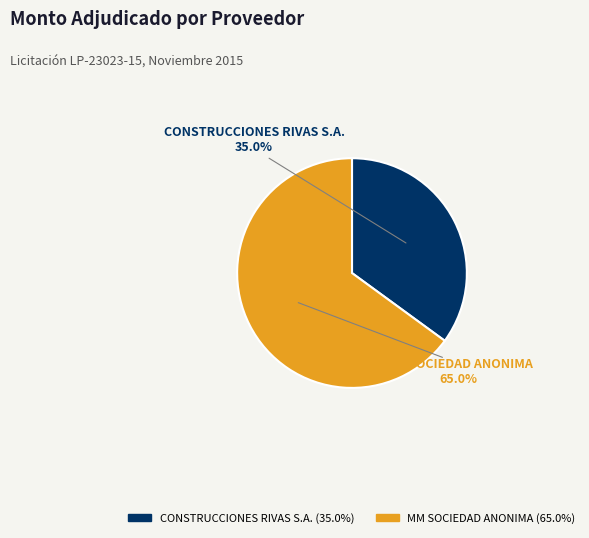

What percentage do CONSTRUCCIONES RIVAS S.A. and MM SOCIEDAD ANONIMA together represent?

100.0%